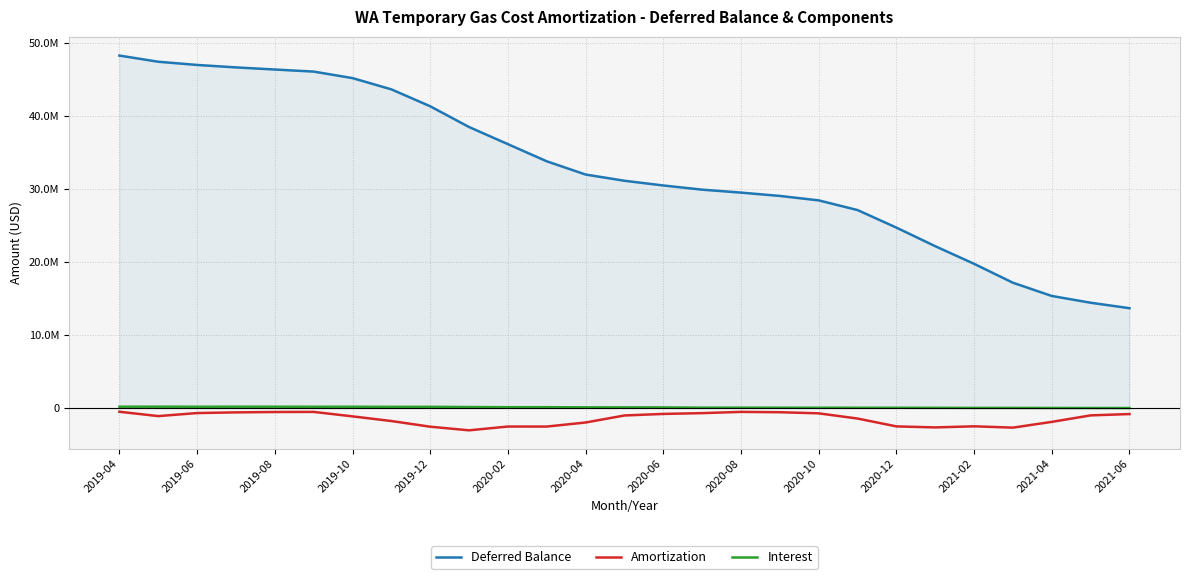

Does the chart have visible grid lines?

Yes